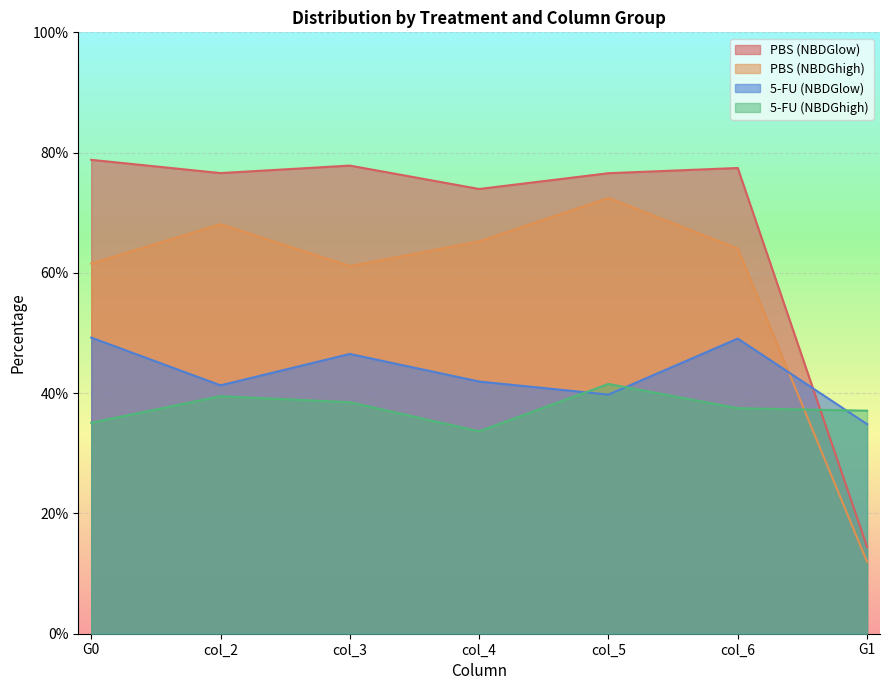

True or false: PBS (NBDGlow) and PBS (NBDGhigh) intersect in this chart.

False